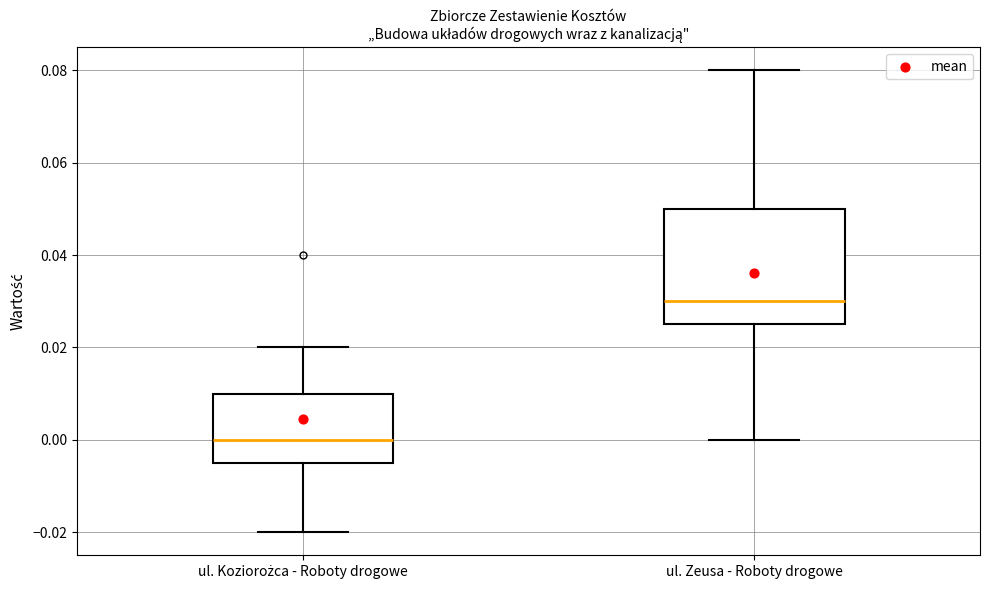

Where is the lower edge of the box for ul. Koziorożca - Roboty drogowe on the y-axis? The values are not printed on the chart, so give them approximately, as read against the axis.

-0.004